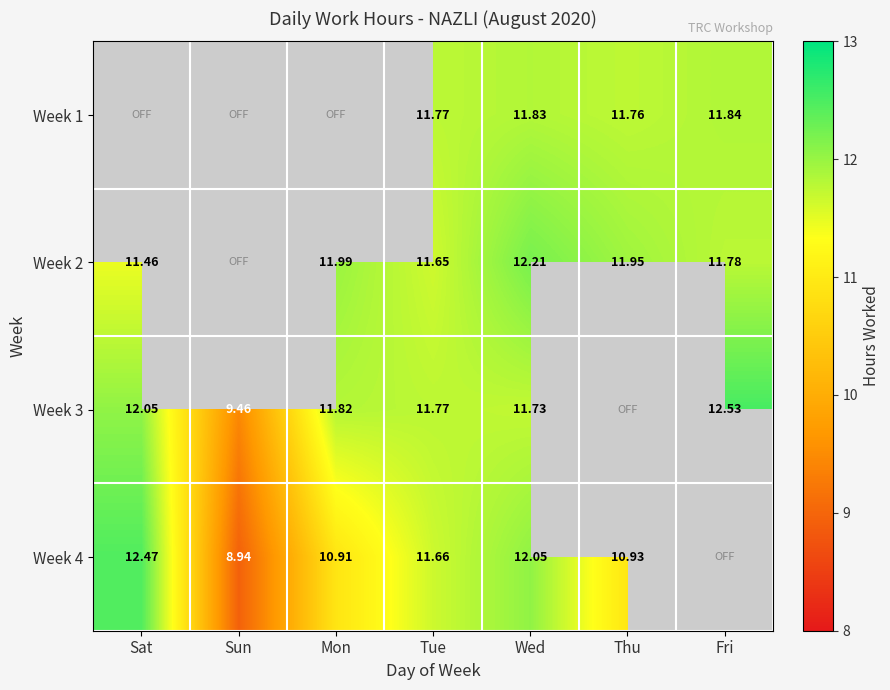

The value of Week 2 at Mon is 6.4. True or false?

False